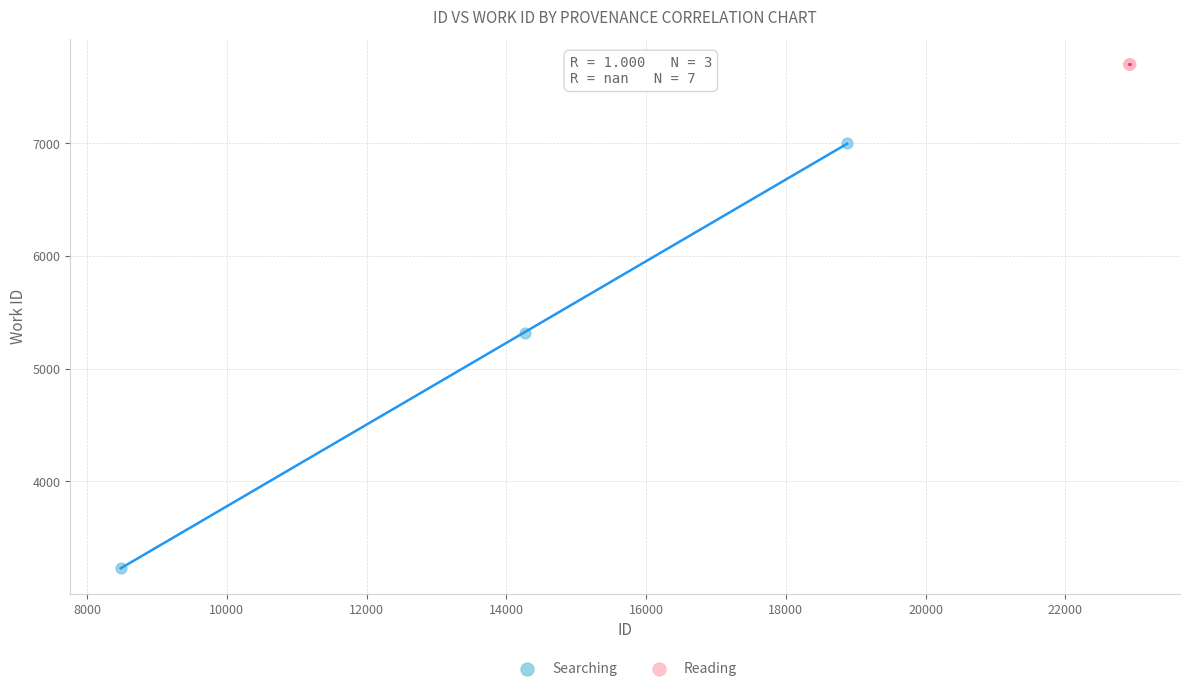

Which series reaches the maximum Y coordinate?

Reading